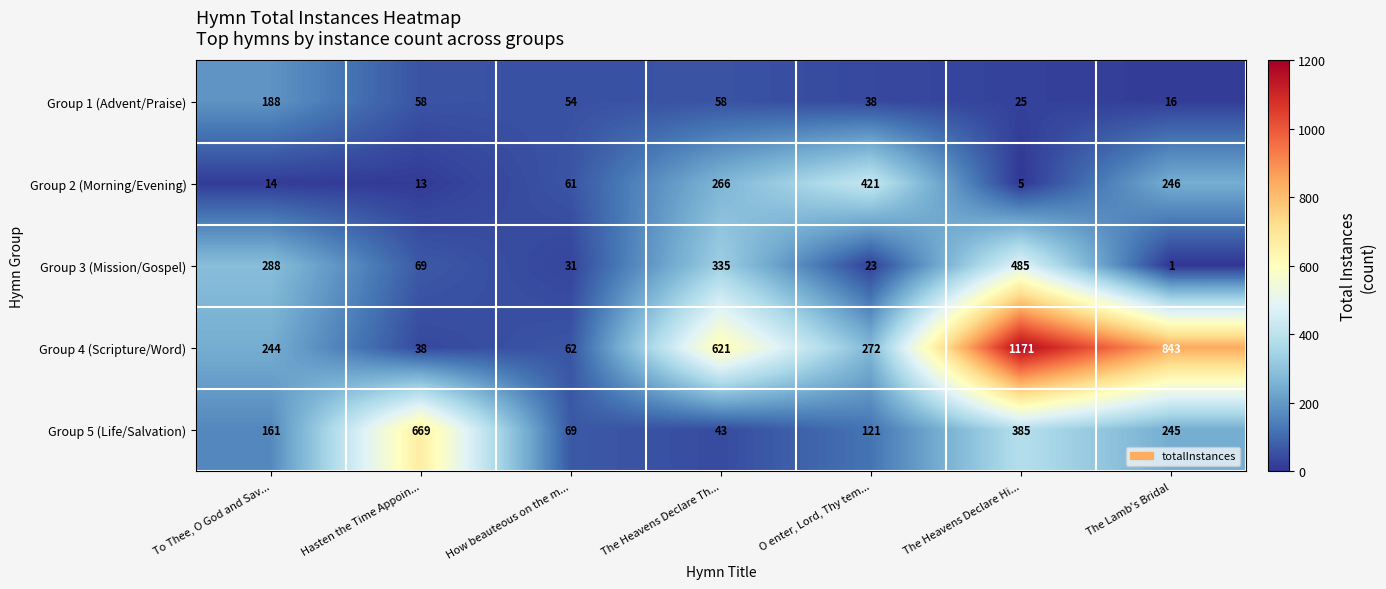

What is the difference between the maximum and minimum values in the Group 1 (Advent/Praise) series?

172